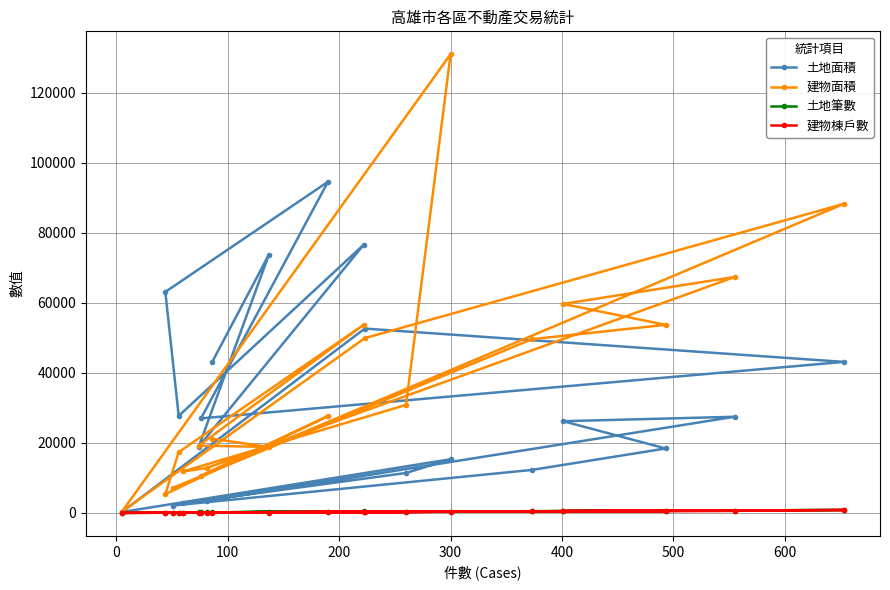

Which series has the largest range (max minus min)?

建物面積